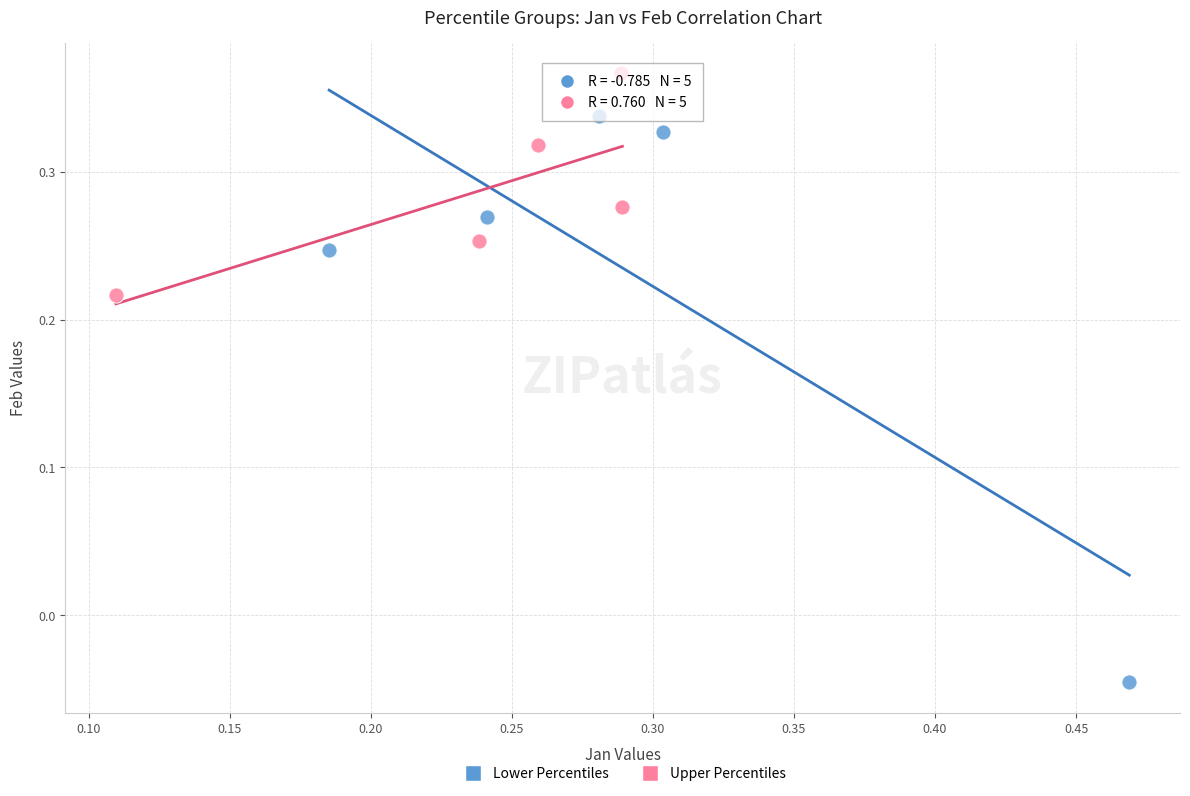

Which series has the widest spread of Y values?

Lower Percentiles